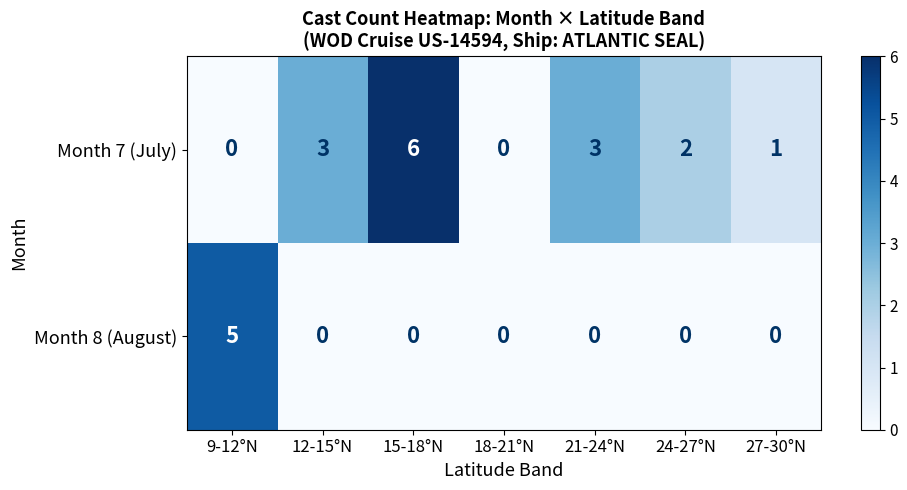

What is the spread (max minus min) of values at 15-18°N?

6